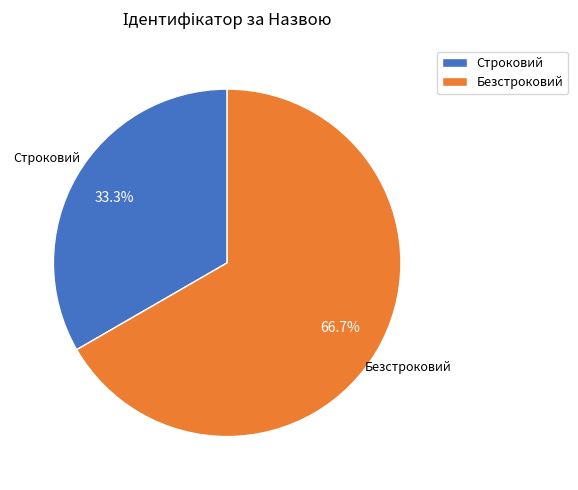

Does Строковий account for over 50% of the chart?

No